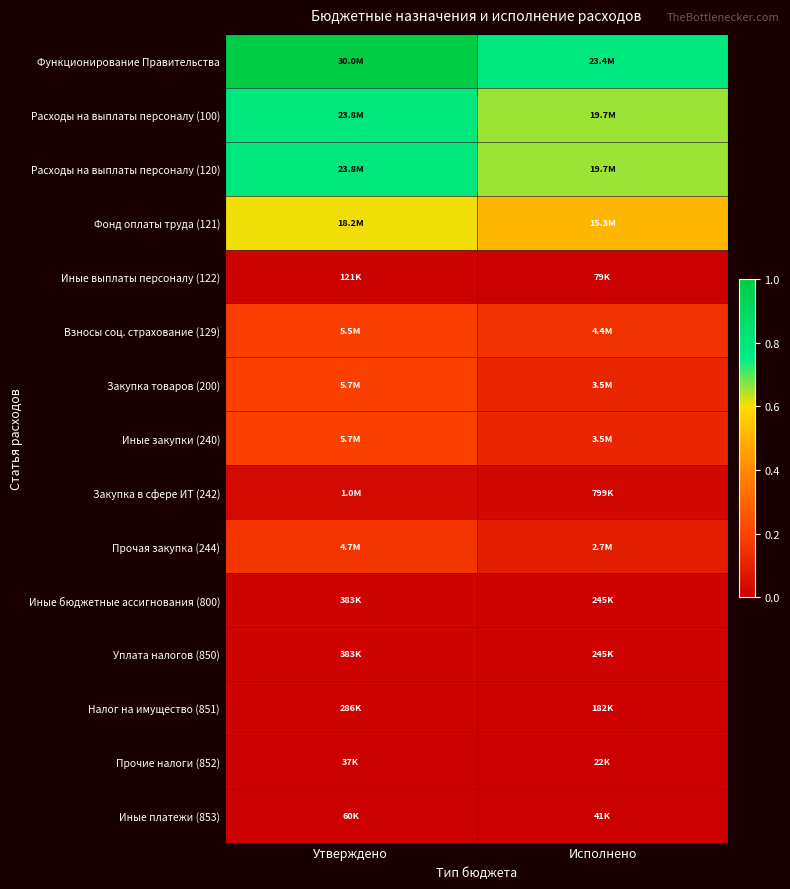

Which series has the largest range (max minus min)?

Функционирование Правительства